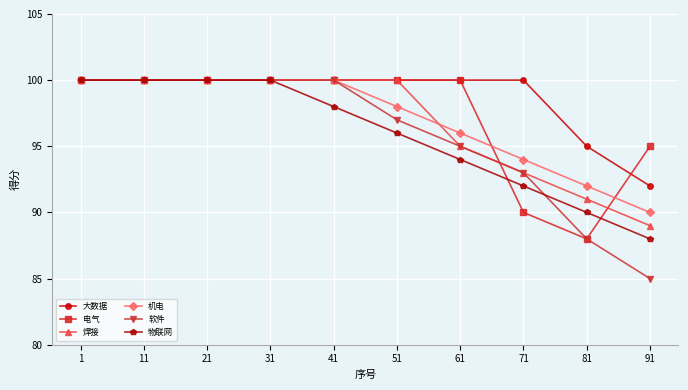

Which label corresponds to the smallest value in the chart?

91